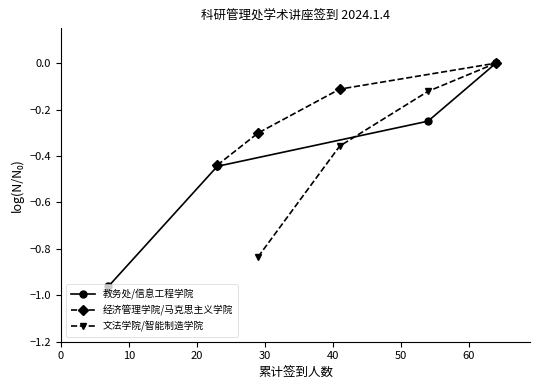

Does the chart have visible grid lines?

No